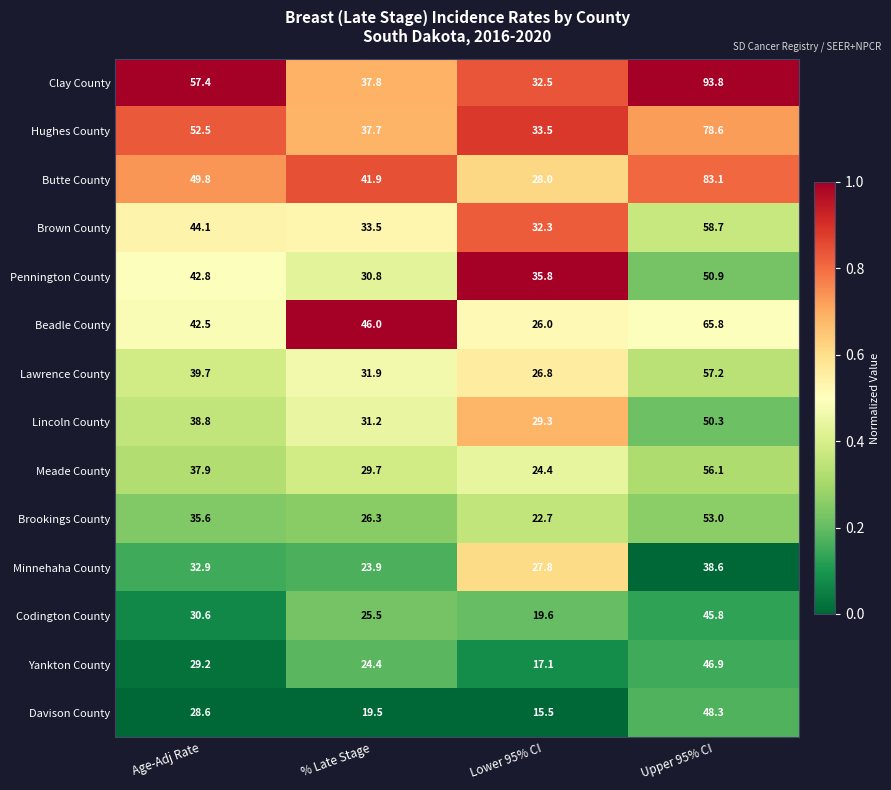

Which series has the largest range (max minus min)?

Clay County